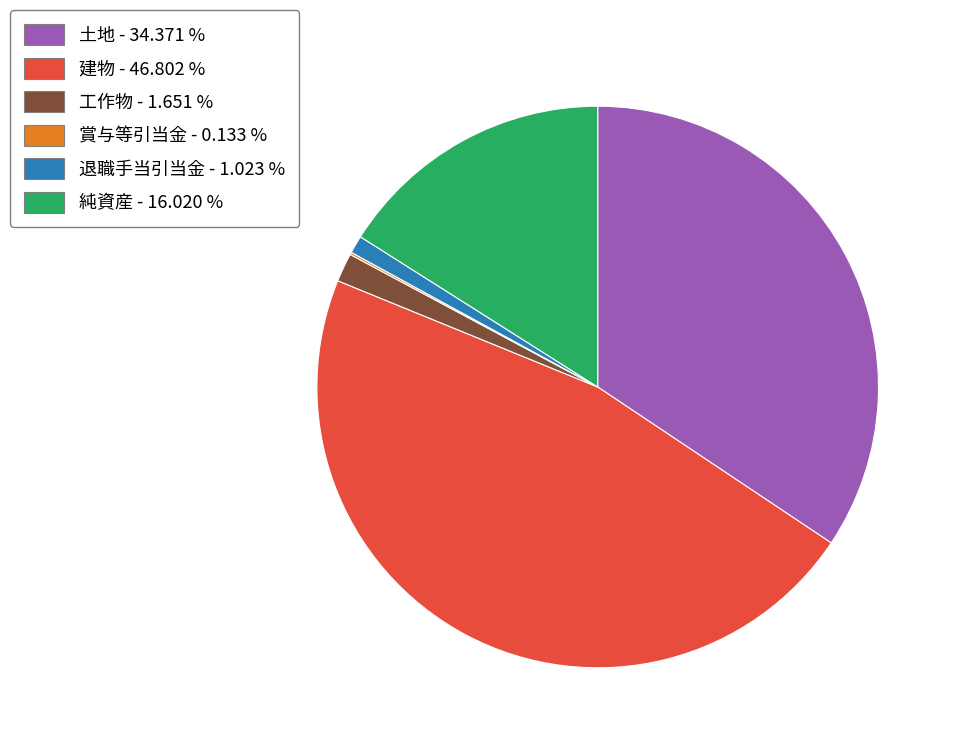

What is the largest slice in the pie chart?

建物